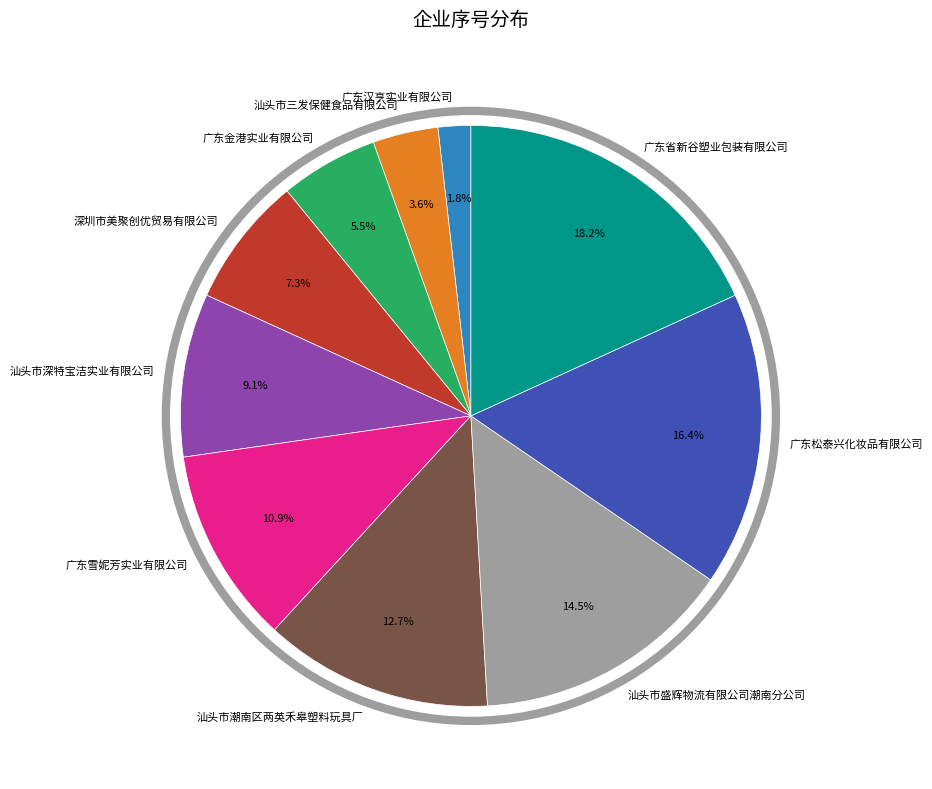

Between 汕头市深特宝洁实业有限公司 and 广东雪妮芳实业有限公司, which is larger?

广东雪妮芳实业有限公司